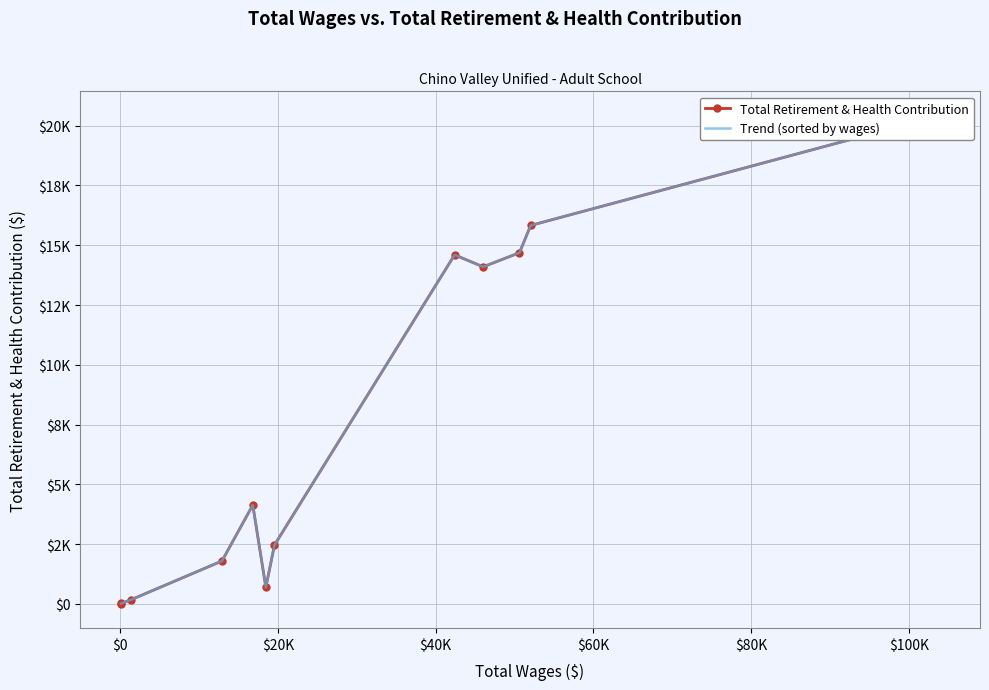

How many distinct data groups are displayed?

2